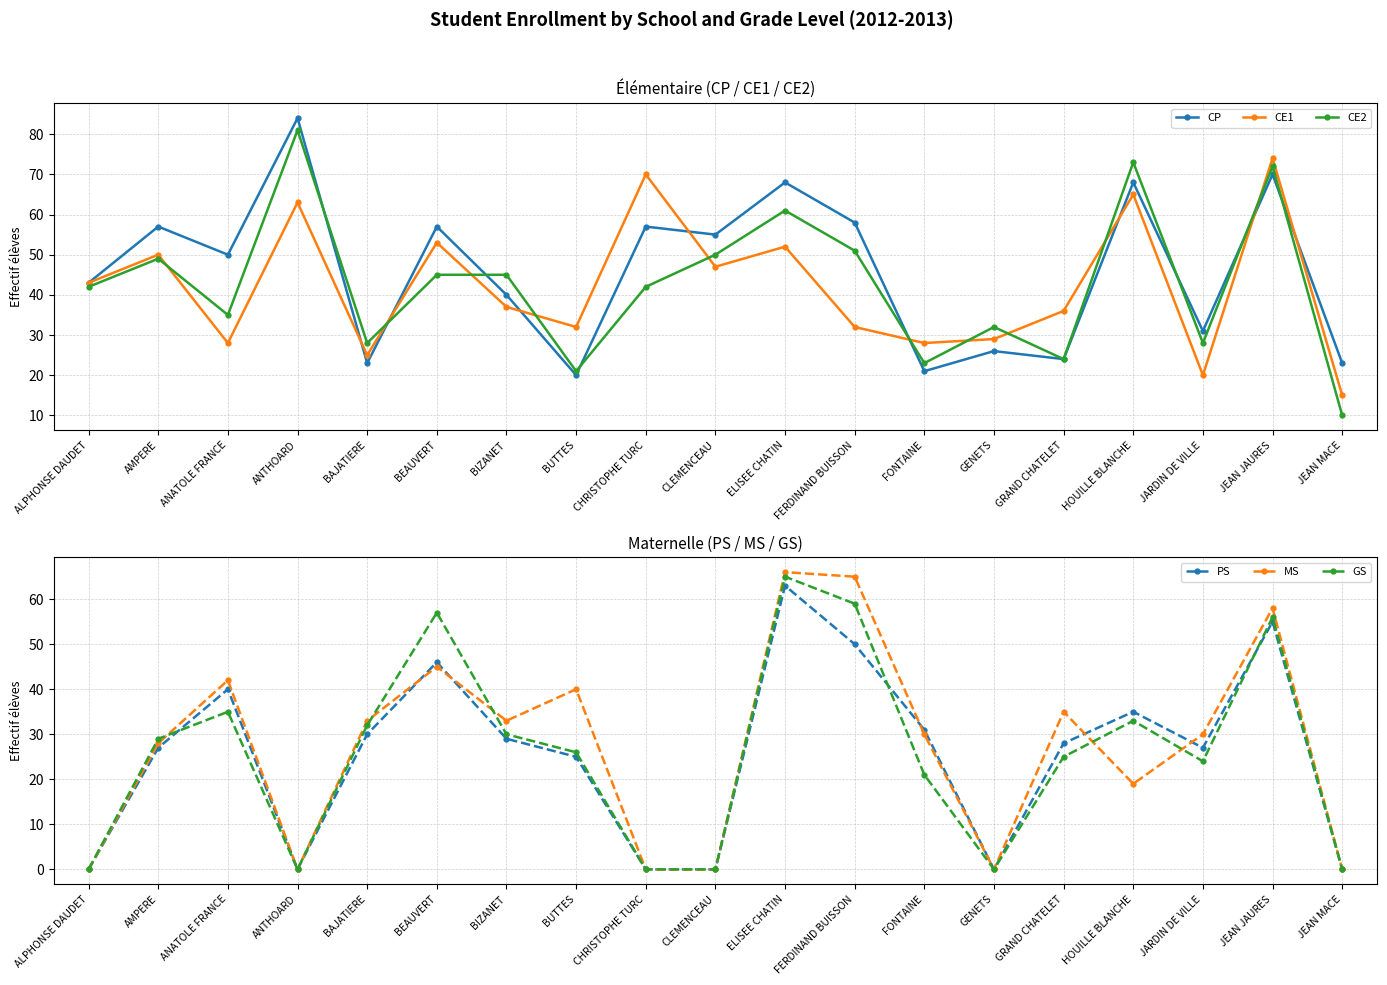

What is the greatest value displayed?

84